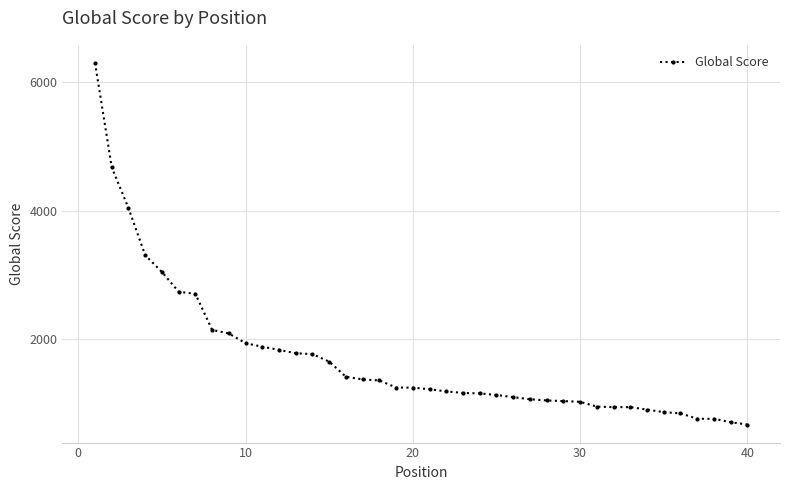

What is the smallest value displayed?

673